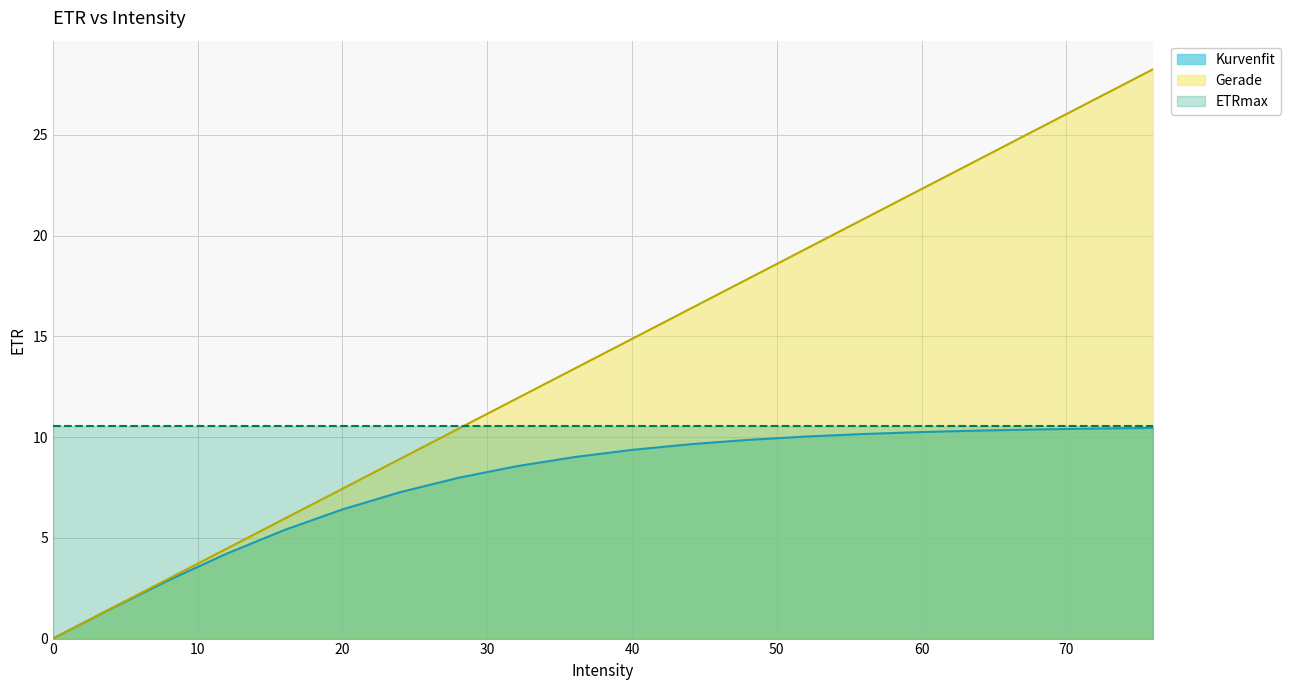

What is the maximum value for Gerade?

28.3